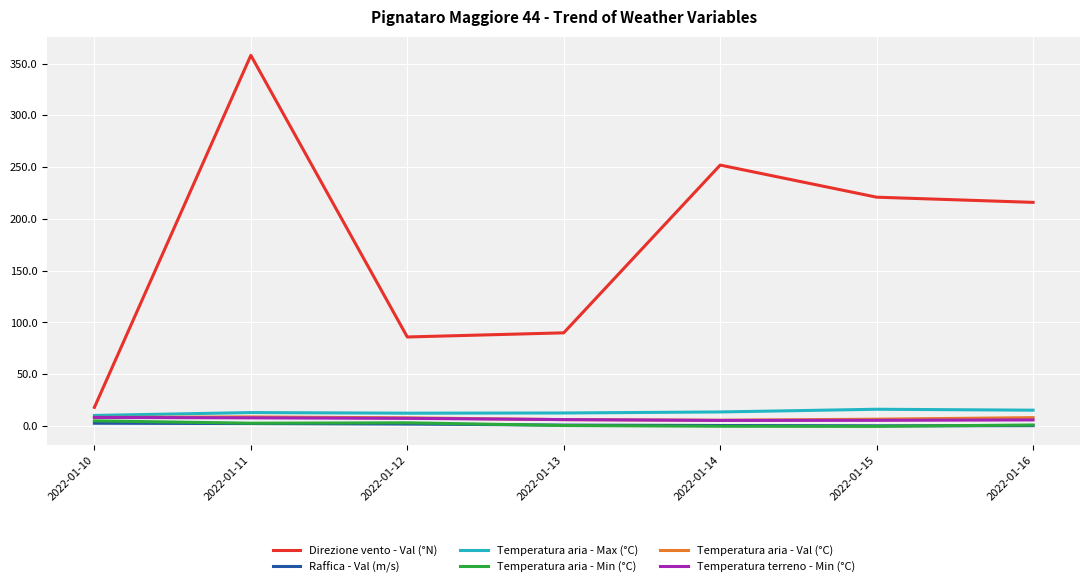

At how many categories does at least one series exceed 76?

6